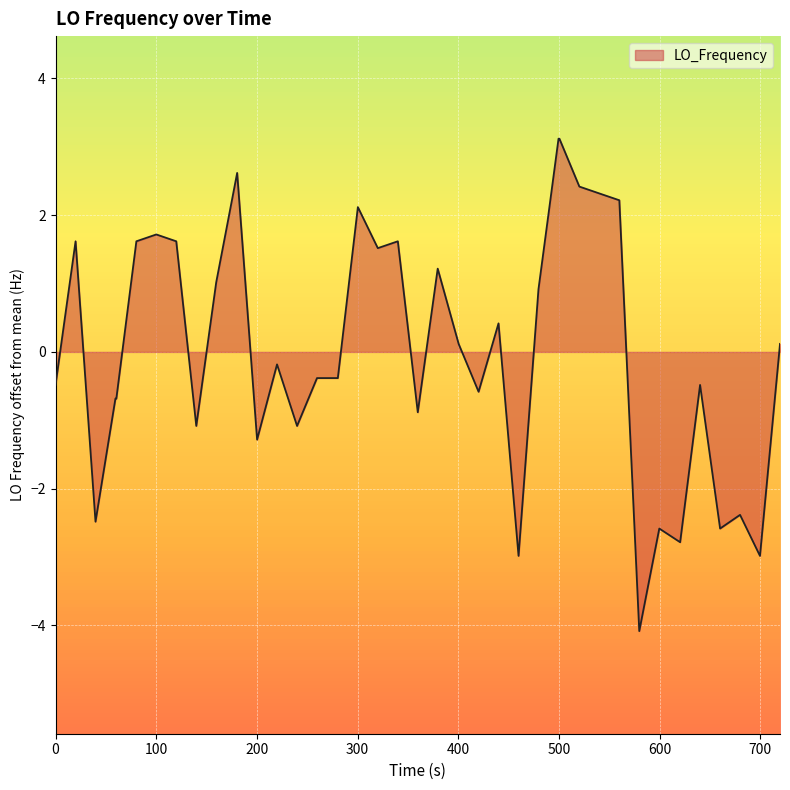

What is the smallest value displayed?

-4.1